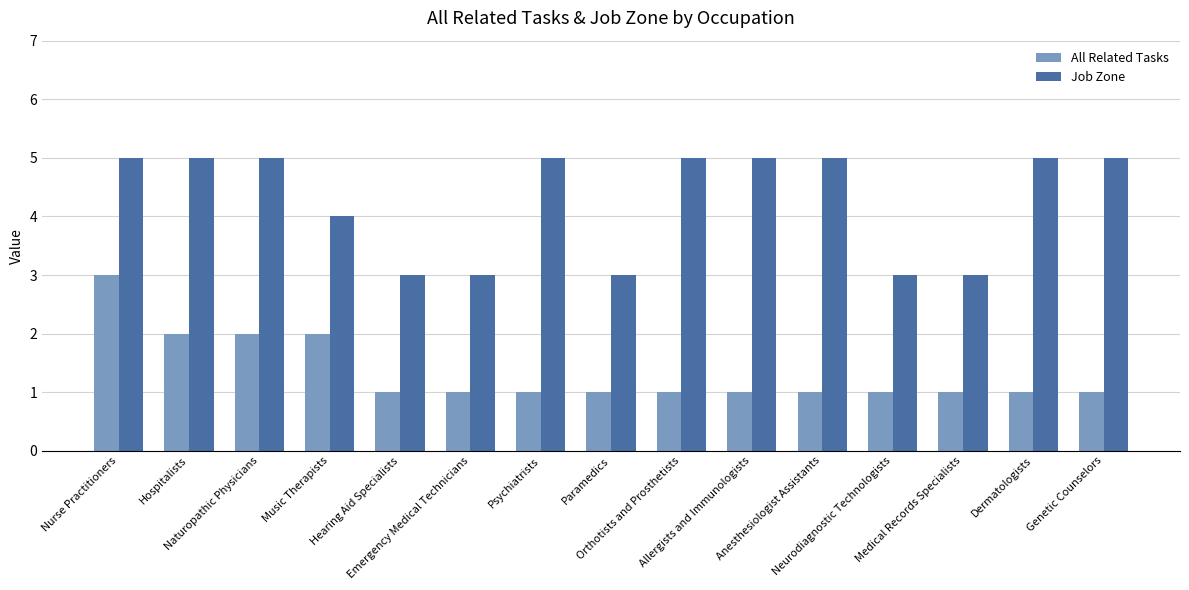

List the series in order of their overall mean, lowest first.

All Related Tasks, Job Zone